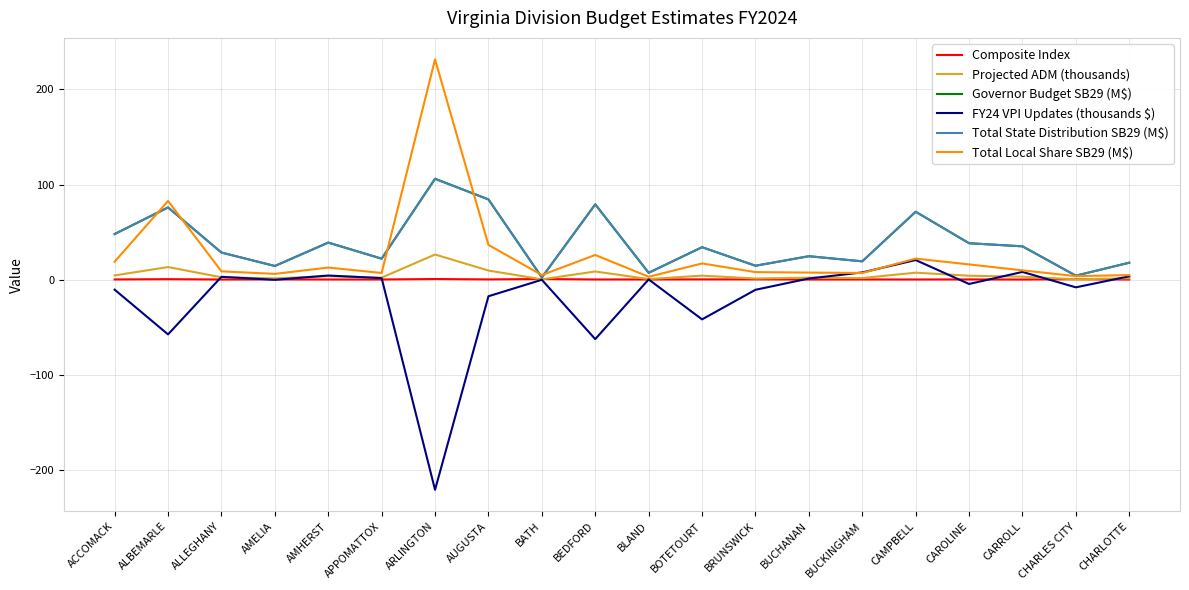

In Total State Distribution SB29 (M$), how many points are lower than both neighbors (excluding endpoints)?

7